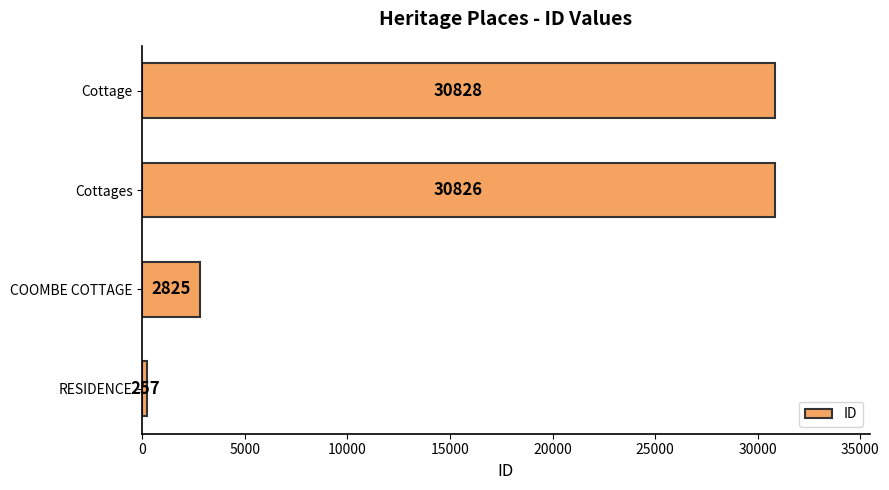

At which label is the value closest to 15542?

COOMBE COTTAGE